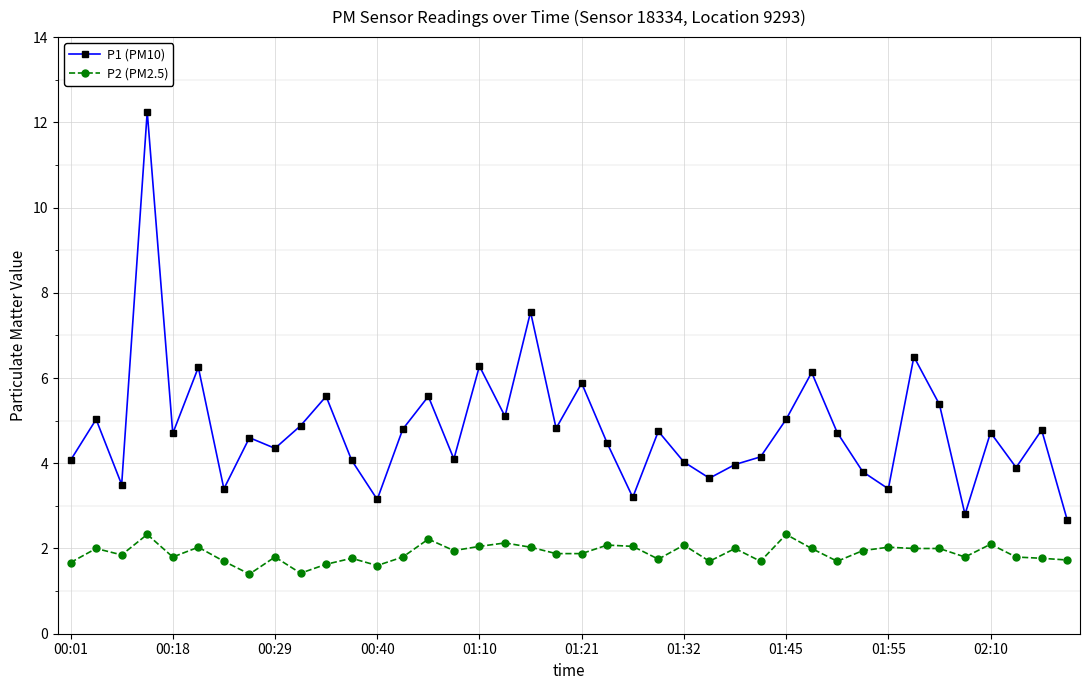

True or false: P2 (PM2.5) and P1 (PM10) cross at least once.

False